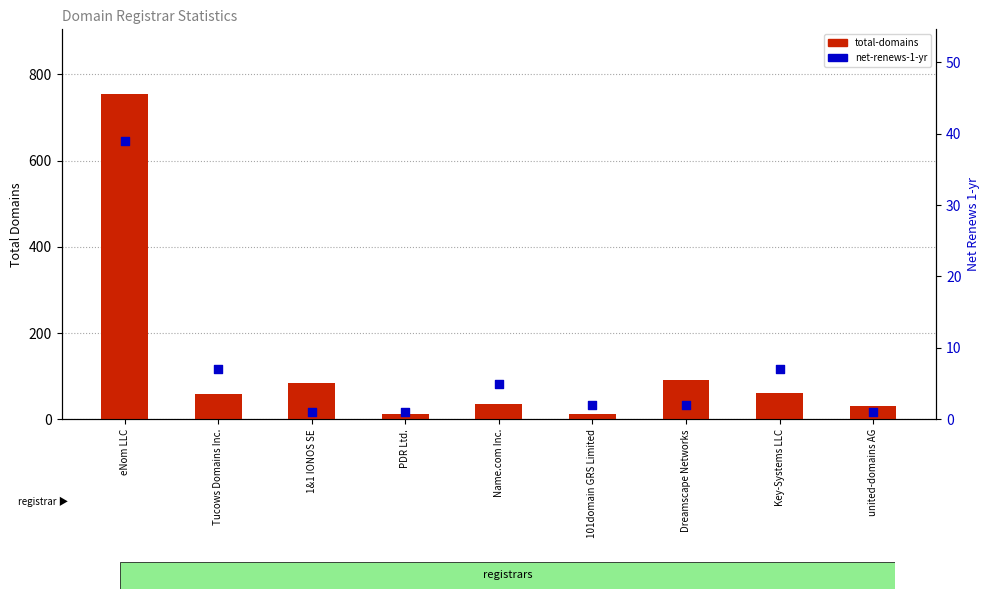

At which category is the sum across all series the highest?

eNom LLC